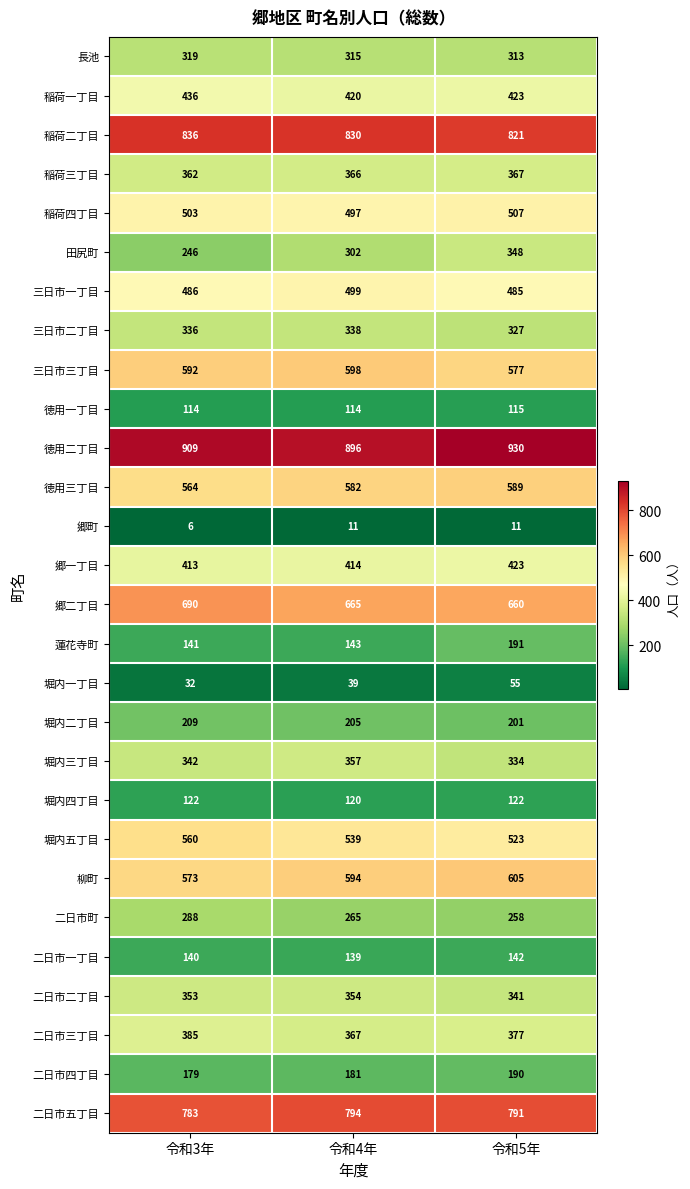

Rank the series at 令和4年 from lowest to highest value.

郷町, 堀内一丁目, 徳用一丁目, 堀内四丁目, 二日市一丁目, 蓮花寺町, 二日市四丁目, 堀内二丁目, 二日市町, 田尻町, 長池, 三日市二丁目, 二日市二丁目, 堀内三丁目, 稲荷三丁目, 二日市三丁目, 郷一丁目, 稲荷一丁目, 稲荷四丁目, 三日市一丁目, 堀内五丁目, 徳用三丁目, 柳町, 三日市三丁目, 郷二丁目, 二日市五丁目, 稲荷二丁目, 徳用二丁目